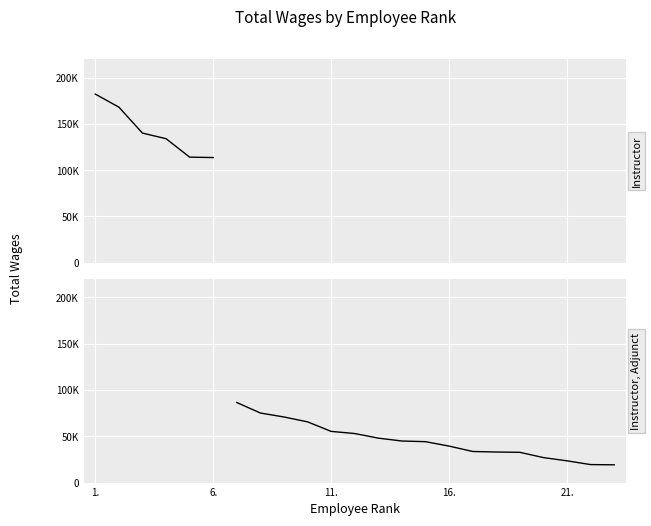

Which has a higher value, 18. or 8.?

8.